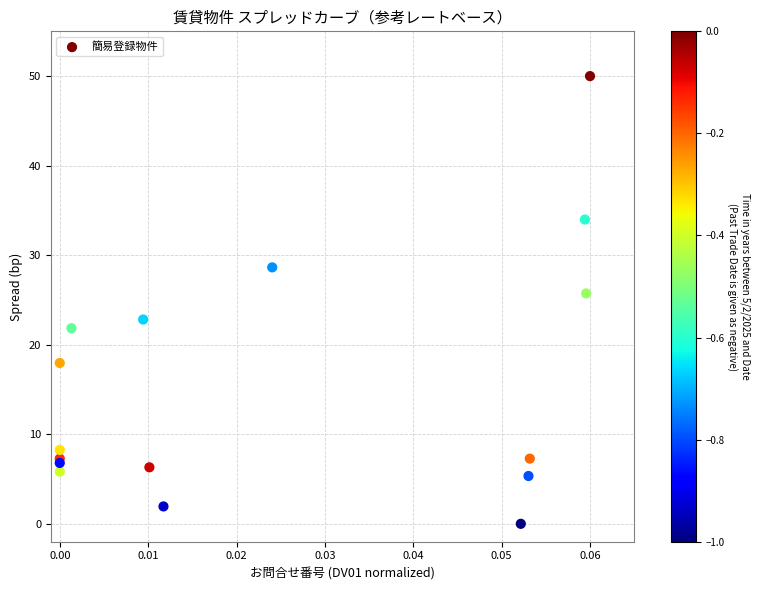

What Y value in the scatter plot is closest to 25?

25.7